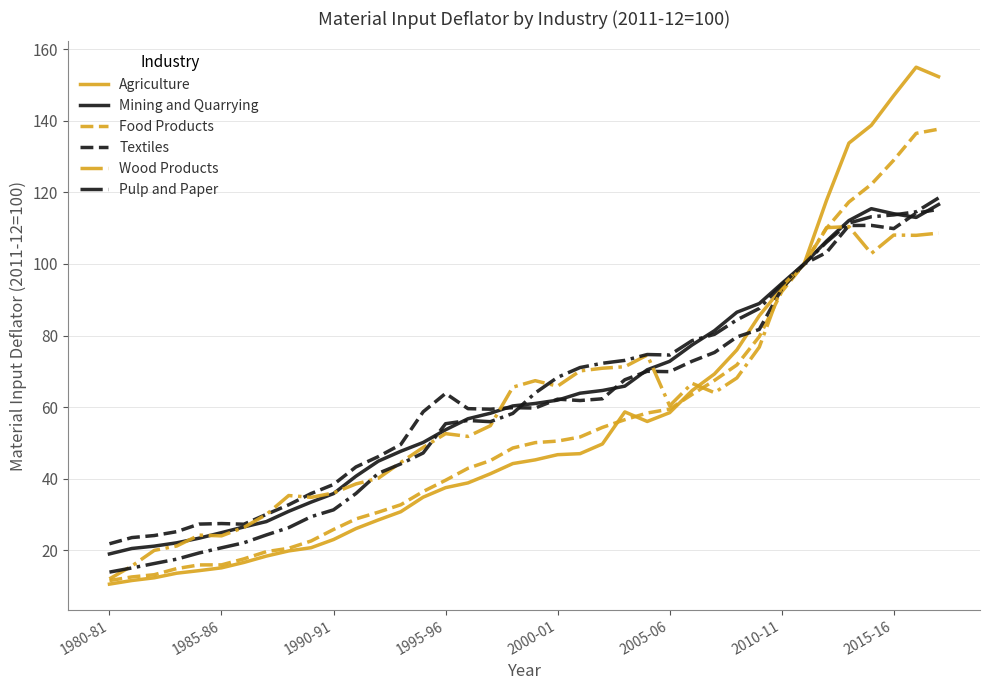

What is the minimum value for Pulp and Paper?

13.9